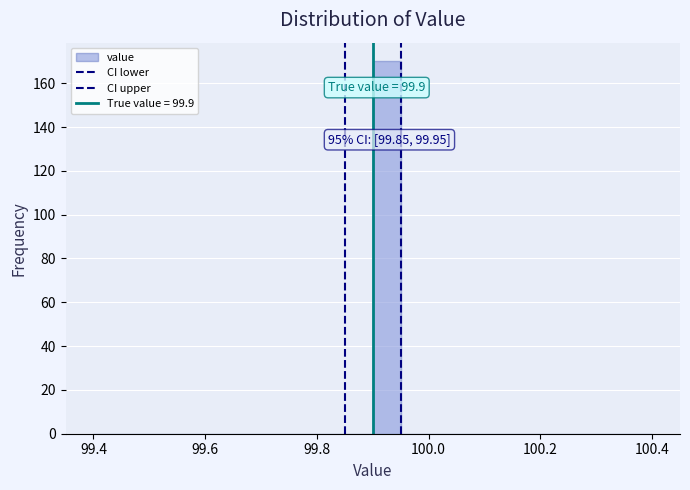

Around what value on the x-axis is the tallest bar? Give the approximate position of its centre, as read against the axis.

99.92